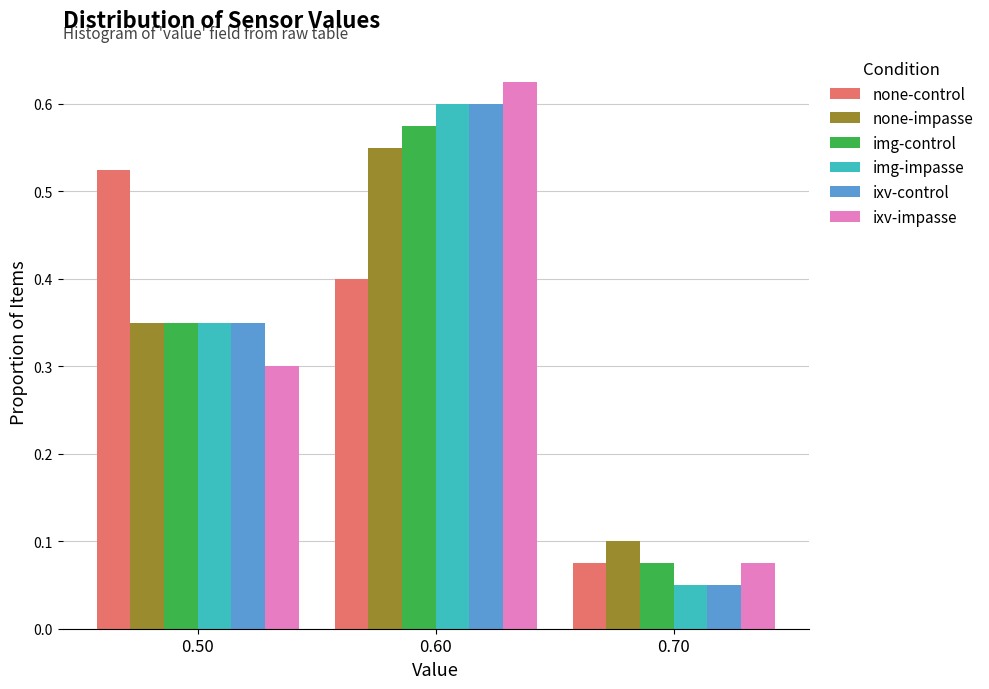

Reading left to right, transcribe this chart: for each range on the x-axis, give the height of each series' bar. The values are not printed on the chart, so give them approximately, as read against the axis.

0.45 to 0.55: none-control=0.53	none-impasse=0.35	img-control=0.35	img-impasse=0.35	ixv-control=0.35	ixv-impasse=0.30
0.55 to 0.65: none-control=0.40	none-impasse=0.55	img-control=0.58	img-impasse=0.60	ixv-control=0.60	ixv-impasse=0.63
0.65 to 0.75: none-control=0.08	none-impasse=0.10	img-control=0.08	img-impasse=0.05	ixv-control=0.05	ixv-impasse=0.08